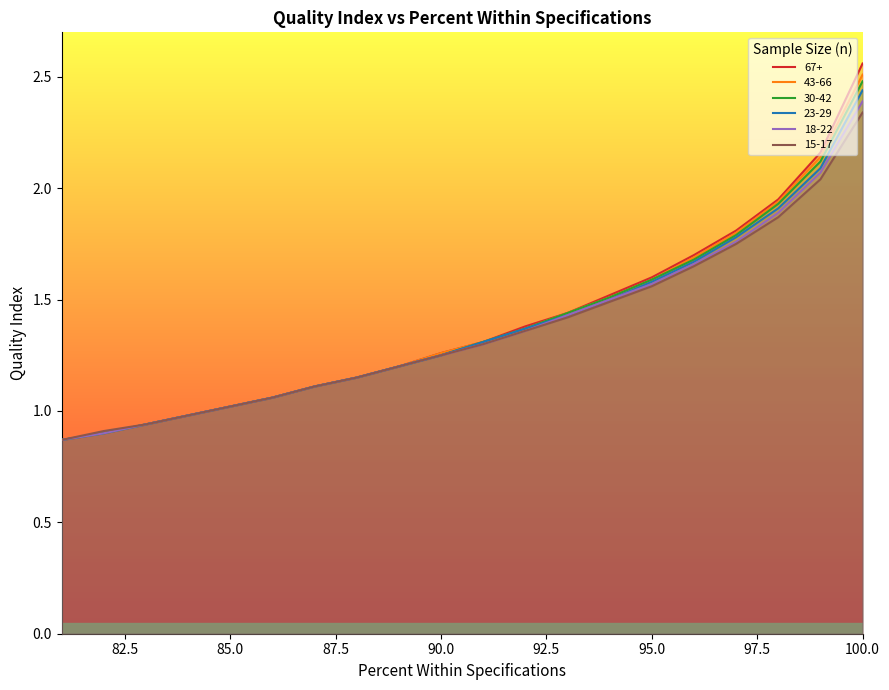

Rank the series at 83 from lowest to highest value.

67+, 43-66, 30-42, 23-29, 18-22, 15-17